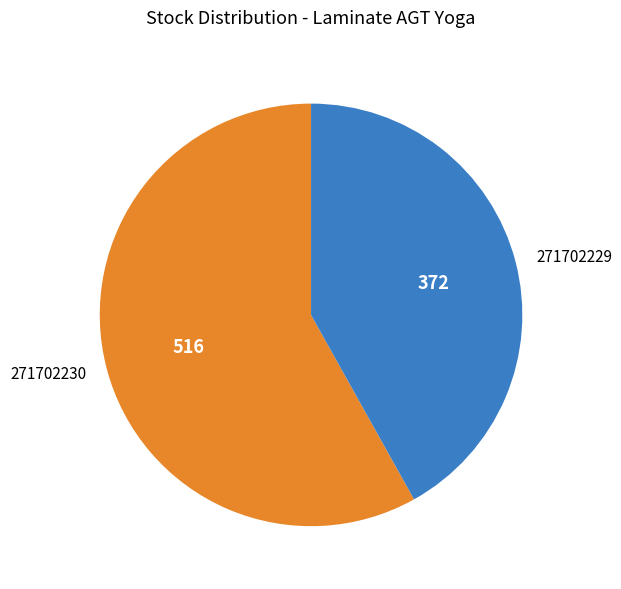

Combined, do 271702230 and 271702229 account for over 50%?

Yes